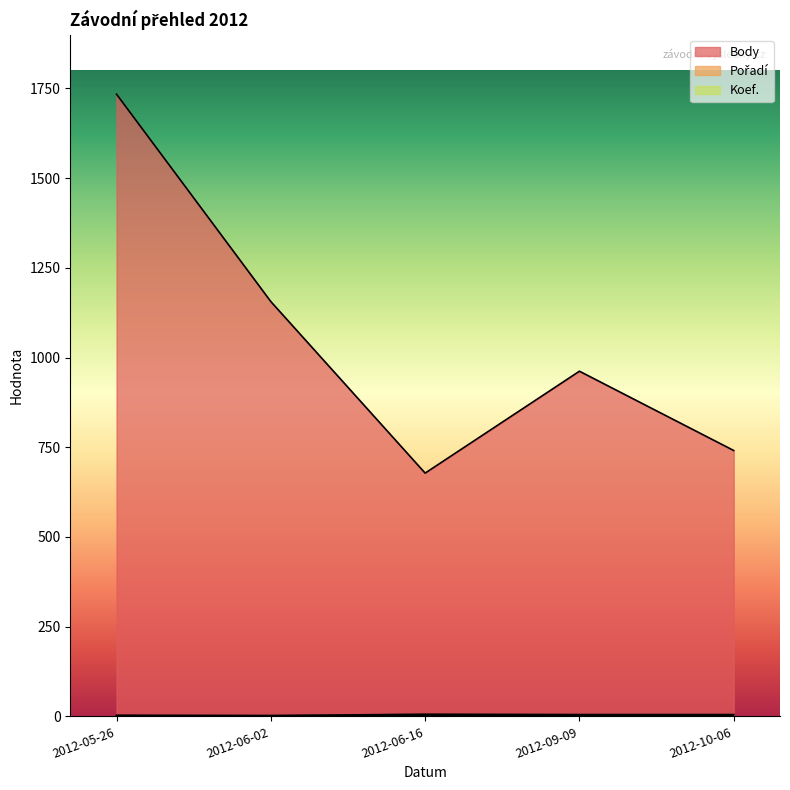

What is the difference between the Pořadí values at 2012-06-02 and 2012-10-06?

3